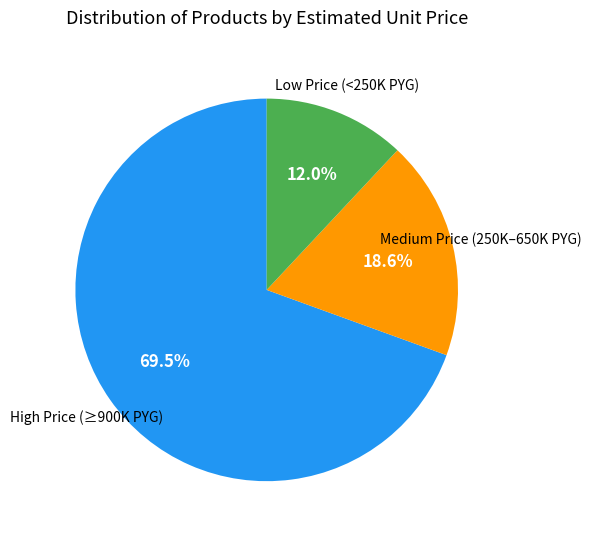

Count the number of slices in the pie.

3